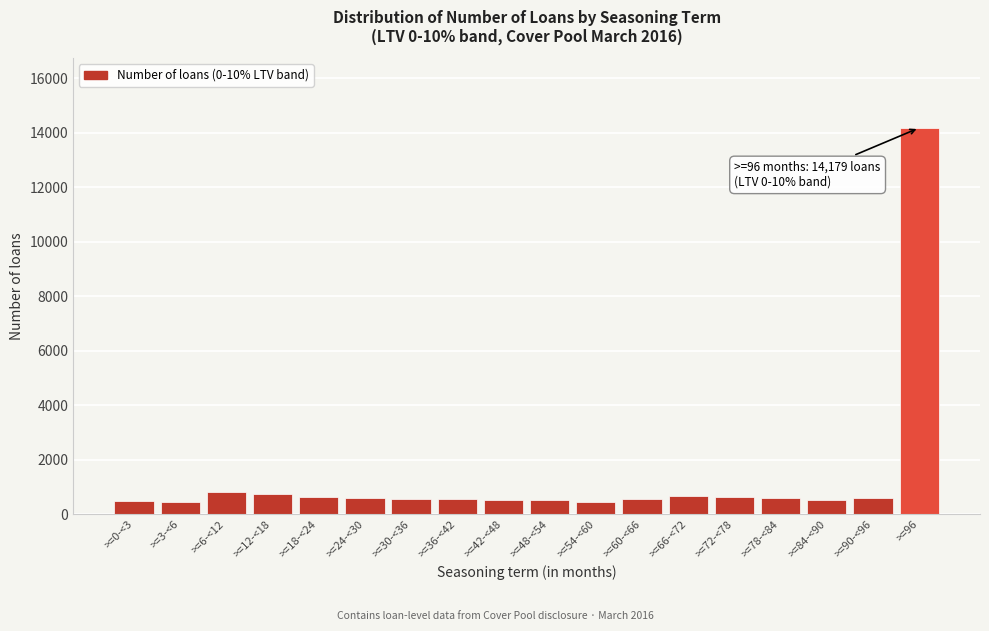

Is it true that the value at >=0-<3 is 501?

True